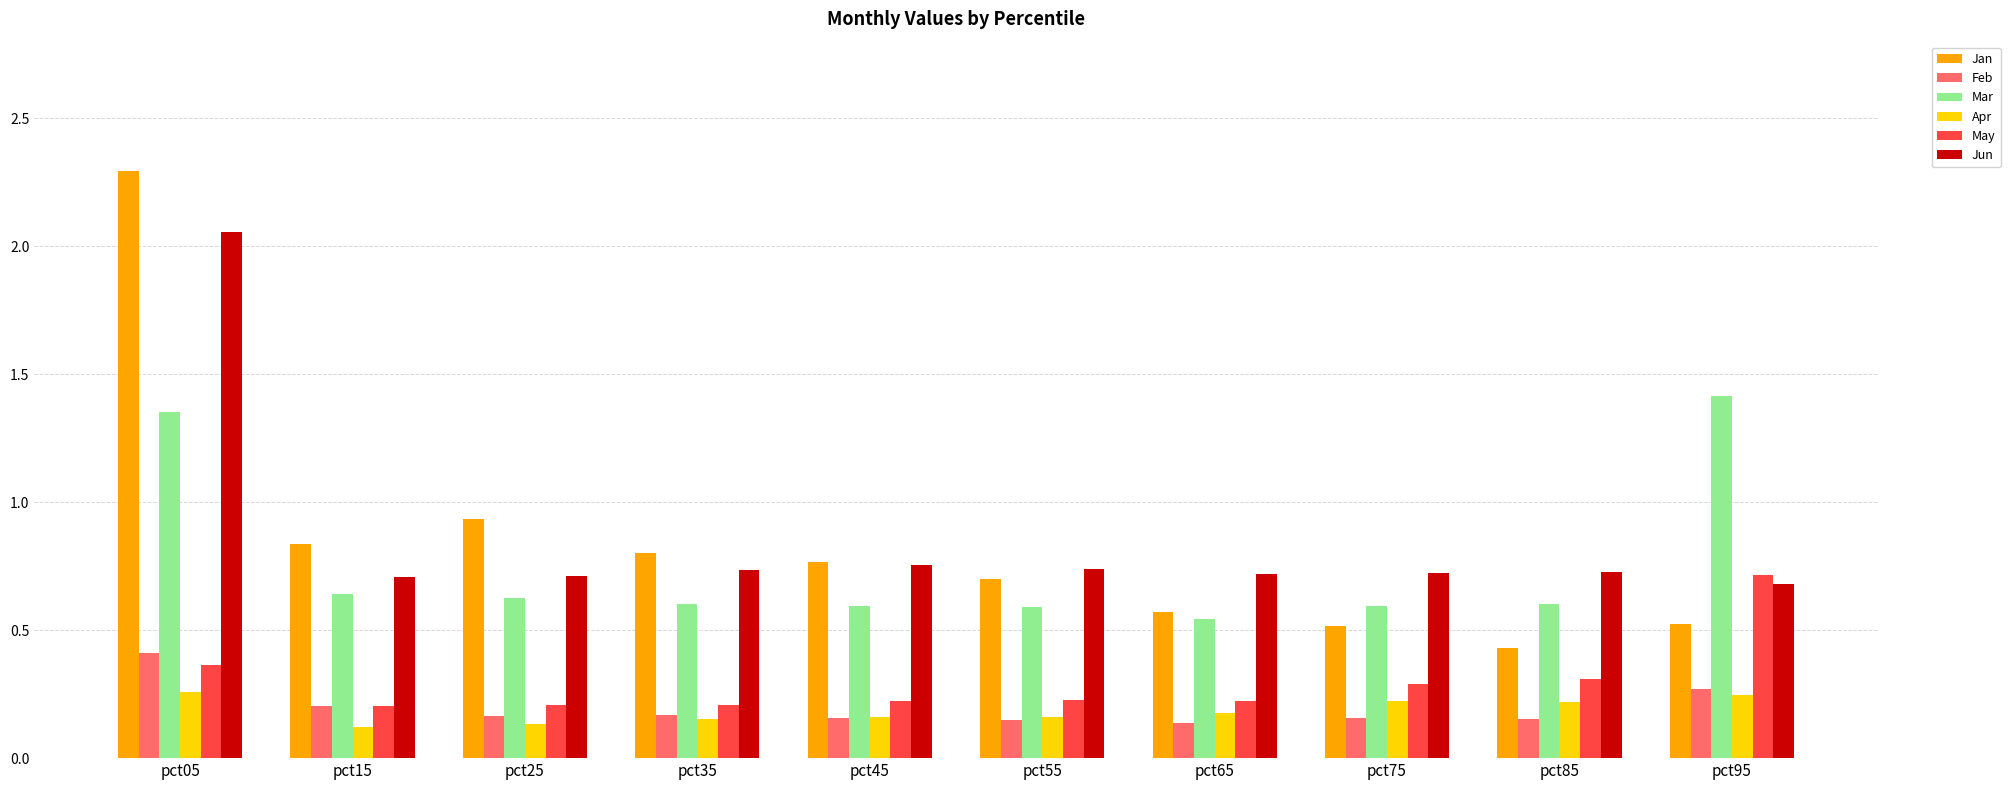

Which label corresponds to the largest value in the chart?

pct05